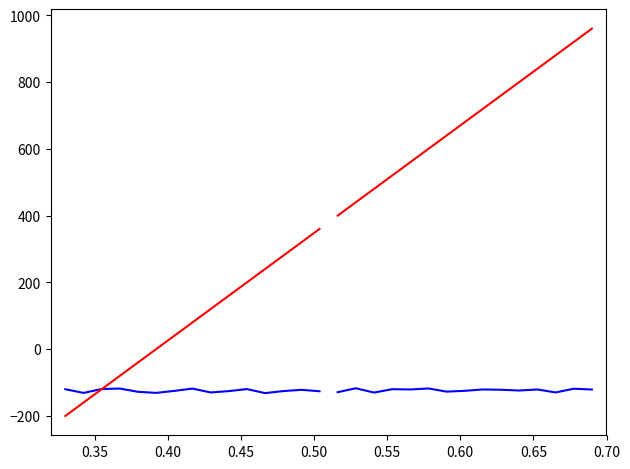

At how many categories does at least one series exceed 323?

15